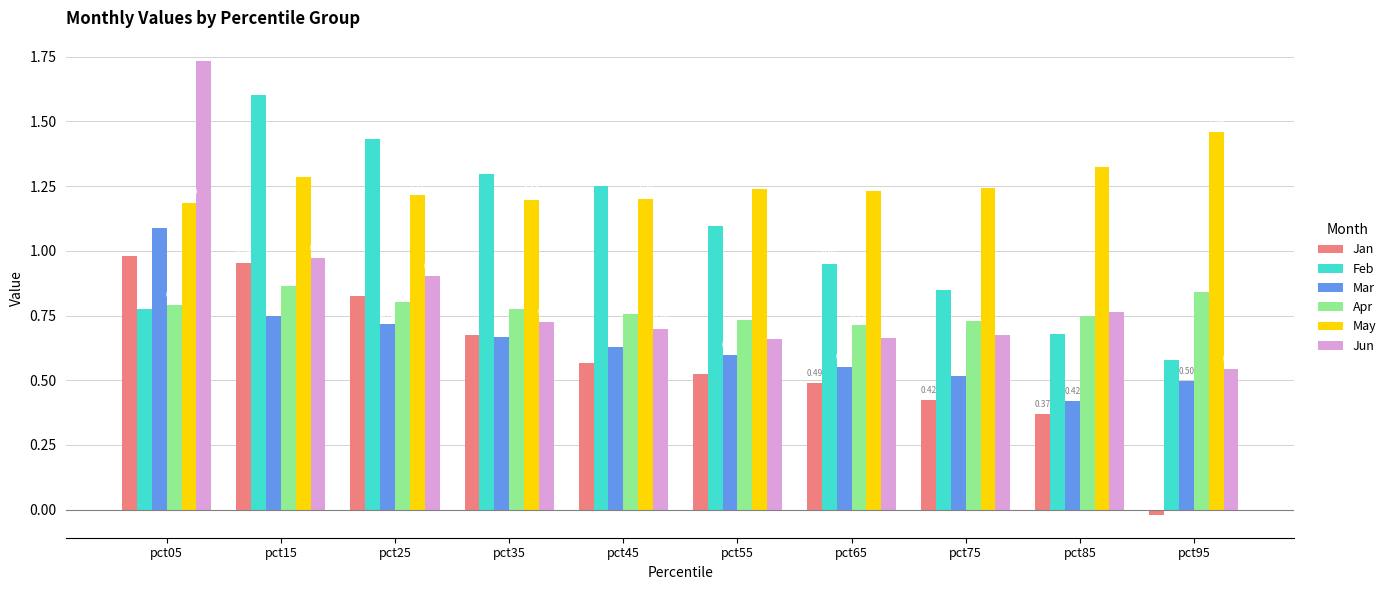

Which series has the largest total across all categories?

May